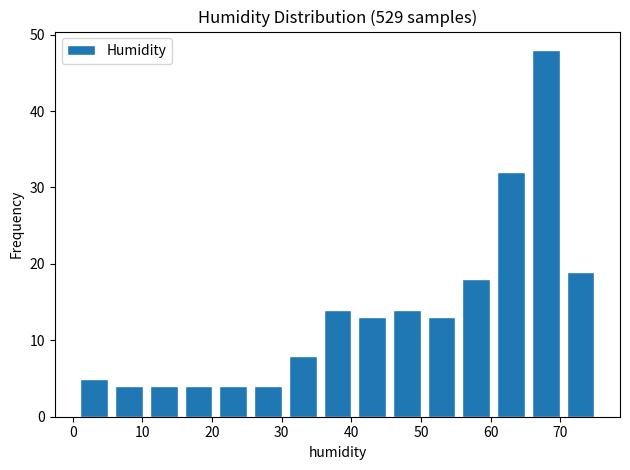

How tall is the bar that spans 70 to 75 on the x-axis? Neither the bar edges nor the heights are printed on the chart, so give them approximately, as read against the axes.

19